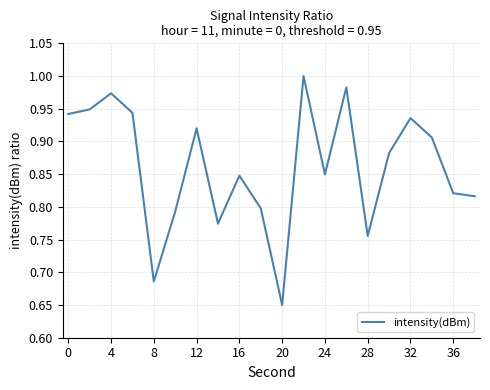

Which label corresponds to the smallest value in the chart?

20